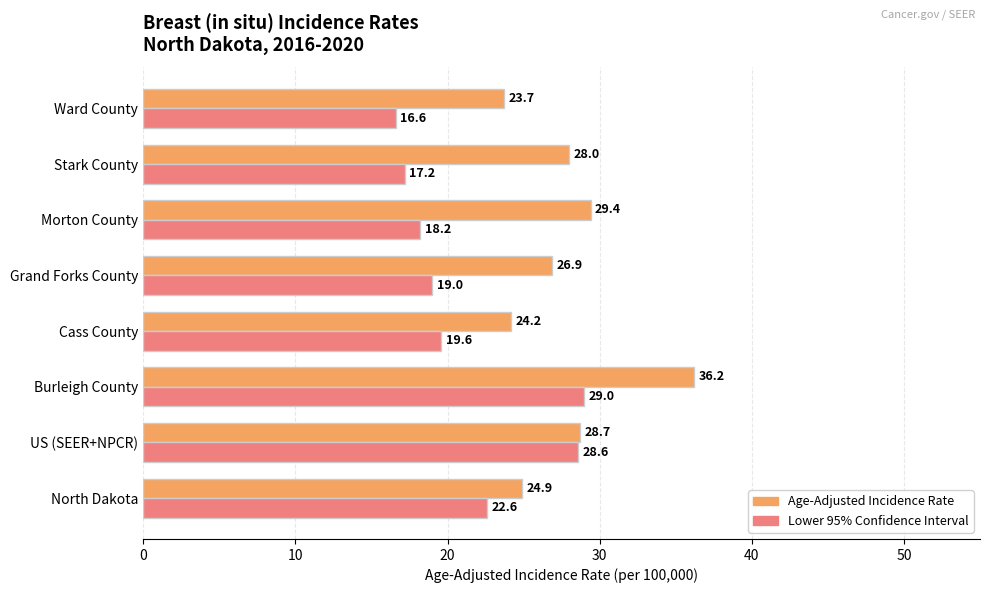

At which category is the sum across all series the highest?

Burleigh County